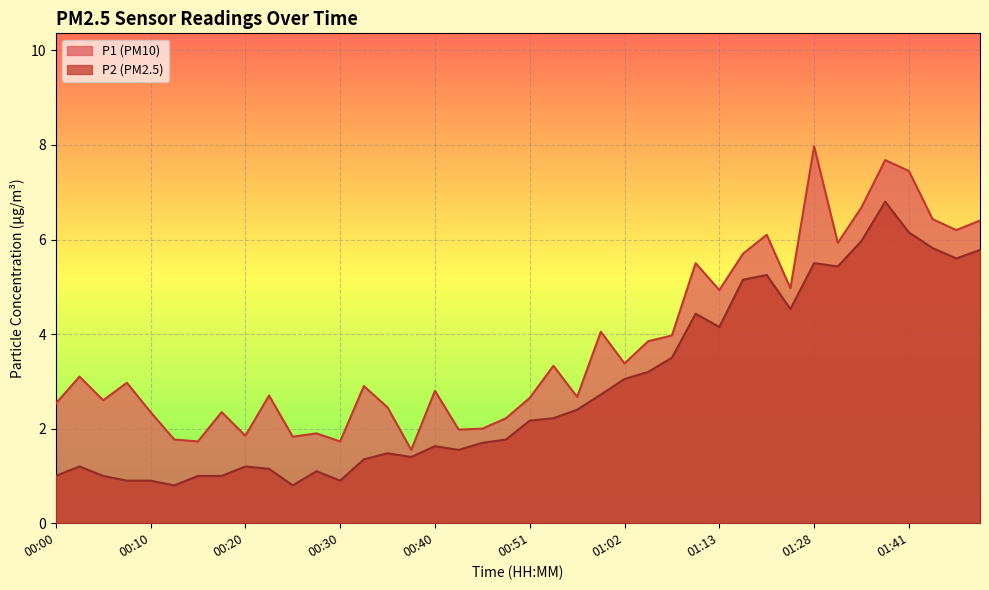

At how many categories does at least one series exceed 1?

40